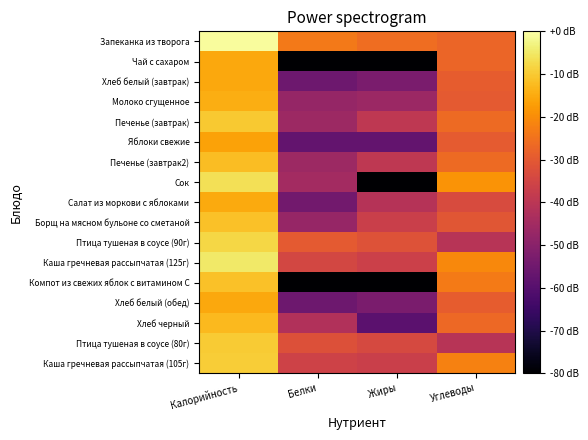

List the series in order of their peak value, lowest first.

Яблоки свежие, Хлеб белый (завтрак), Хлеб белый (обед), Чай с сахаром, Салат из моркови с яблоками, Молоко сгущенное, Хлеб черный, Печенье (завтрак2), Борщ на мясном бульоне со сметаной, Компот из свежих яблок с витамином С, Печенье (завтрак), Птица тушеная в соусе (80г), Каша гречневая рассыпчатая (105г), Птица тушеная в соусе (90г), Сок, Каша гречневая рассыпчатая (125г), Запеканка из творога